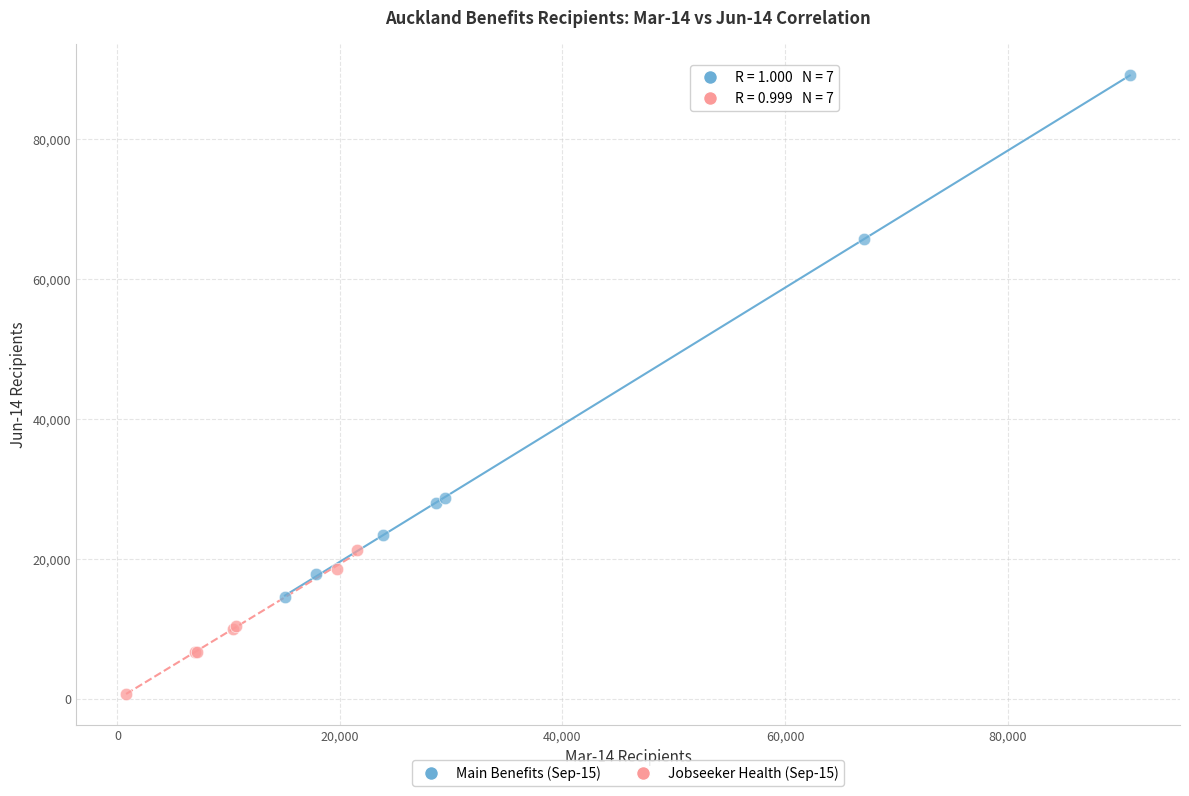

Which series reaches the maximum Y coordinate?

Main Benefits (Sep-15)